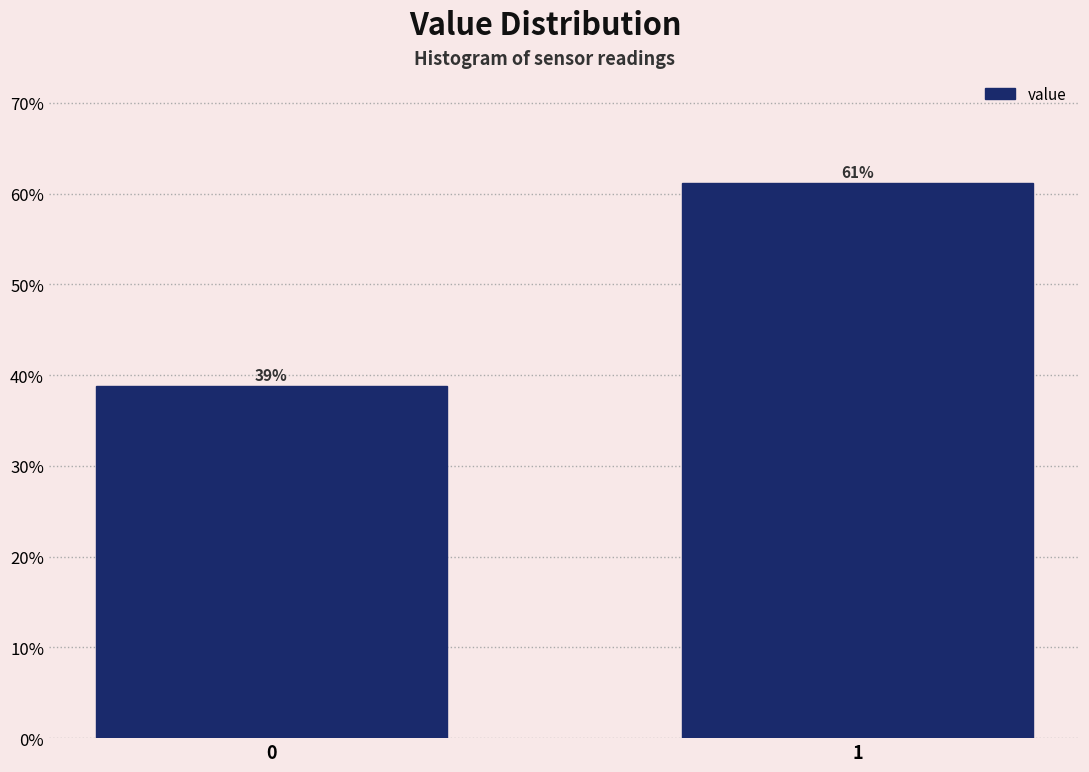

What is the sum of all values?

100.0